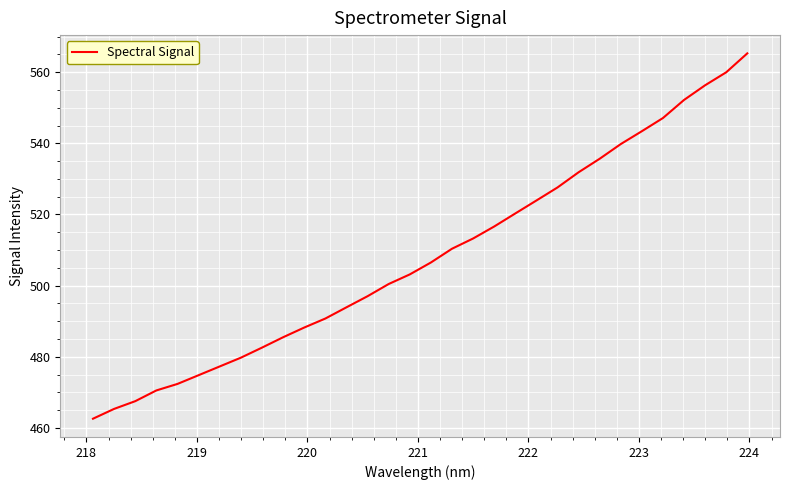

What is the difference between the maximum and minimum values?

102.7